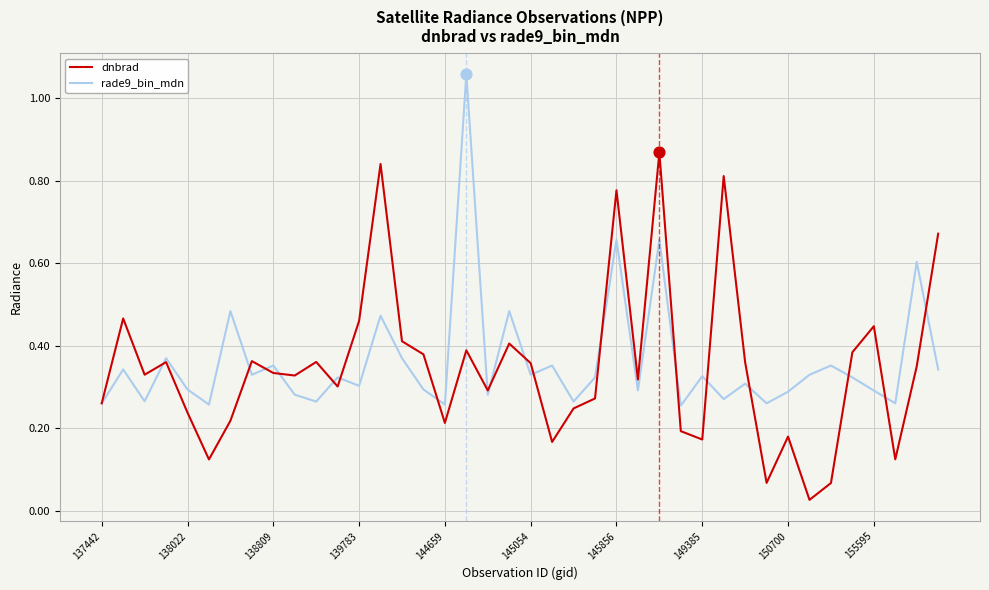

List the series in order of their peak value, highest first.

rade9_bin_mdn, dnbrad